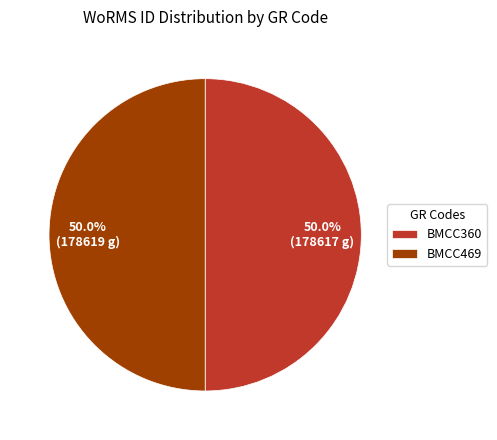

To the nearest percent, what is the combined percentage of BMCC469 and BMCC360?

100%